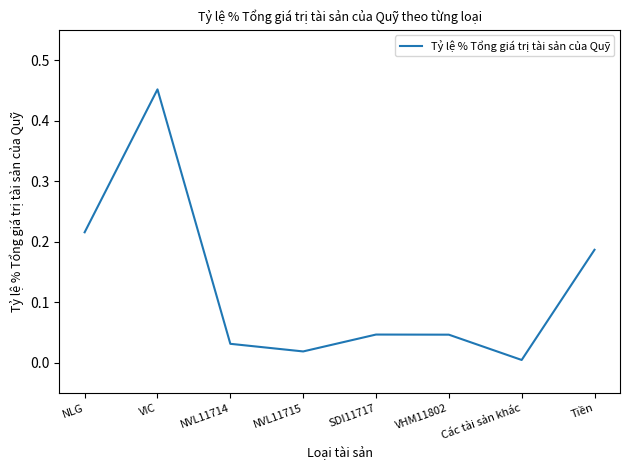

Which label corresponds to the largest value in the chart?

VIC